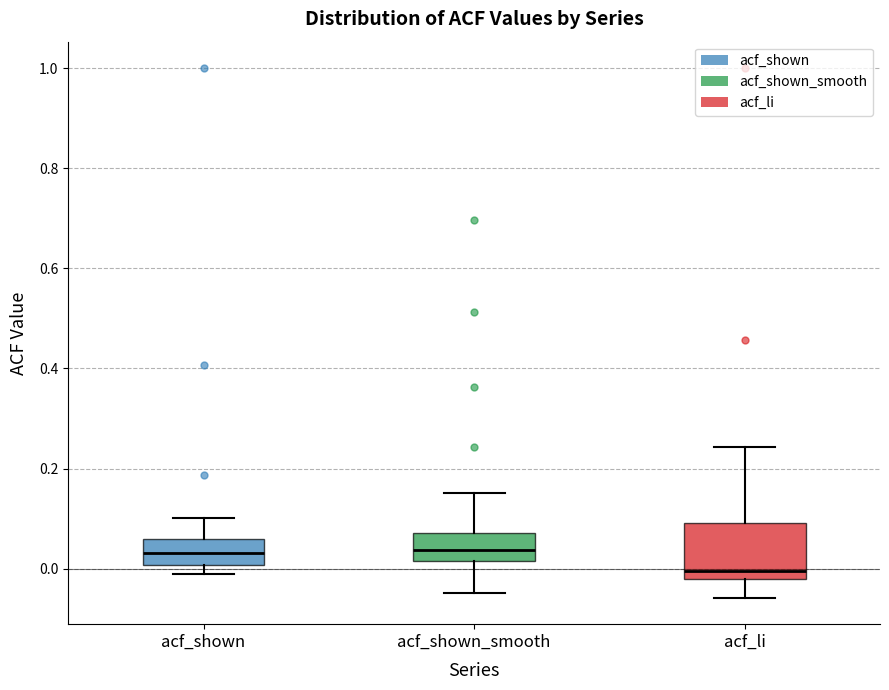

Which box is the tallest, from its lower edge to its upper edge?

acf_li